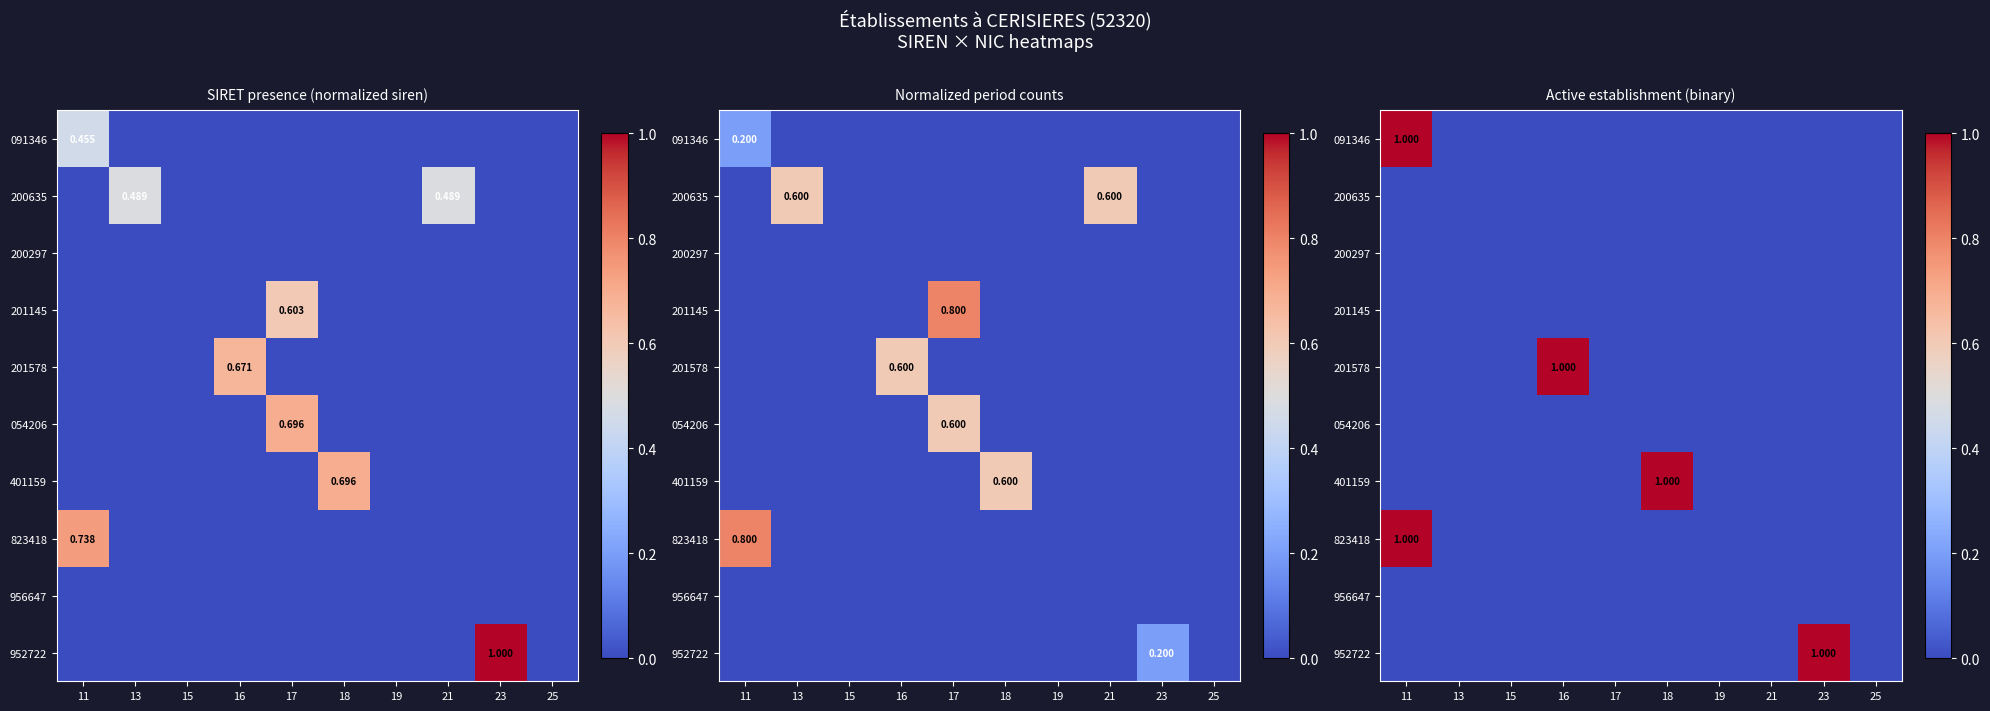

At which label is 823418 closest to 0?

13